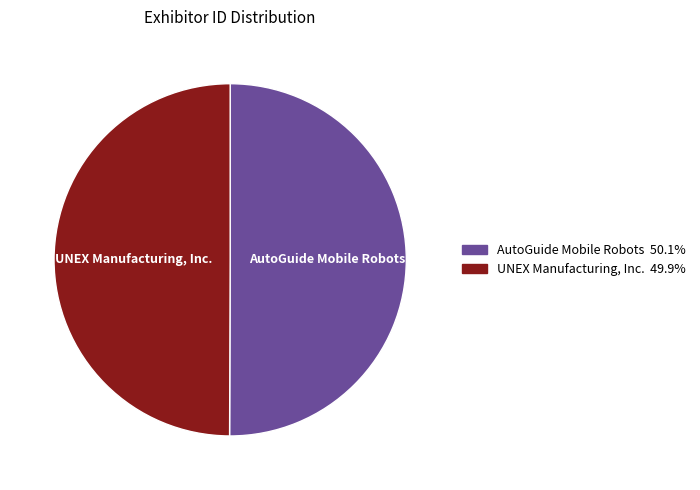

Combined, do AutoGuide Mobile Robots and UNEX Manufacturing, Inc. account for over 50%?

Yes